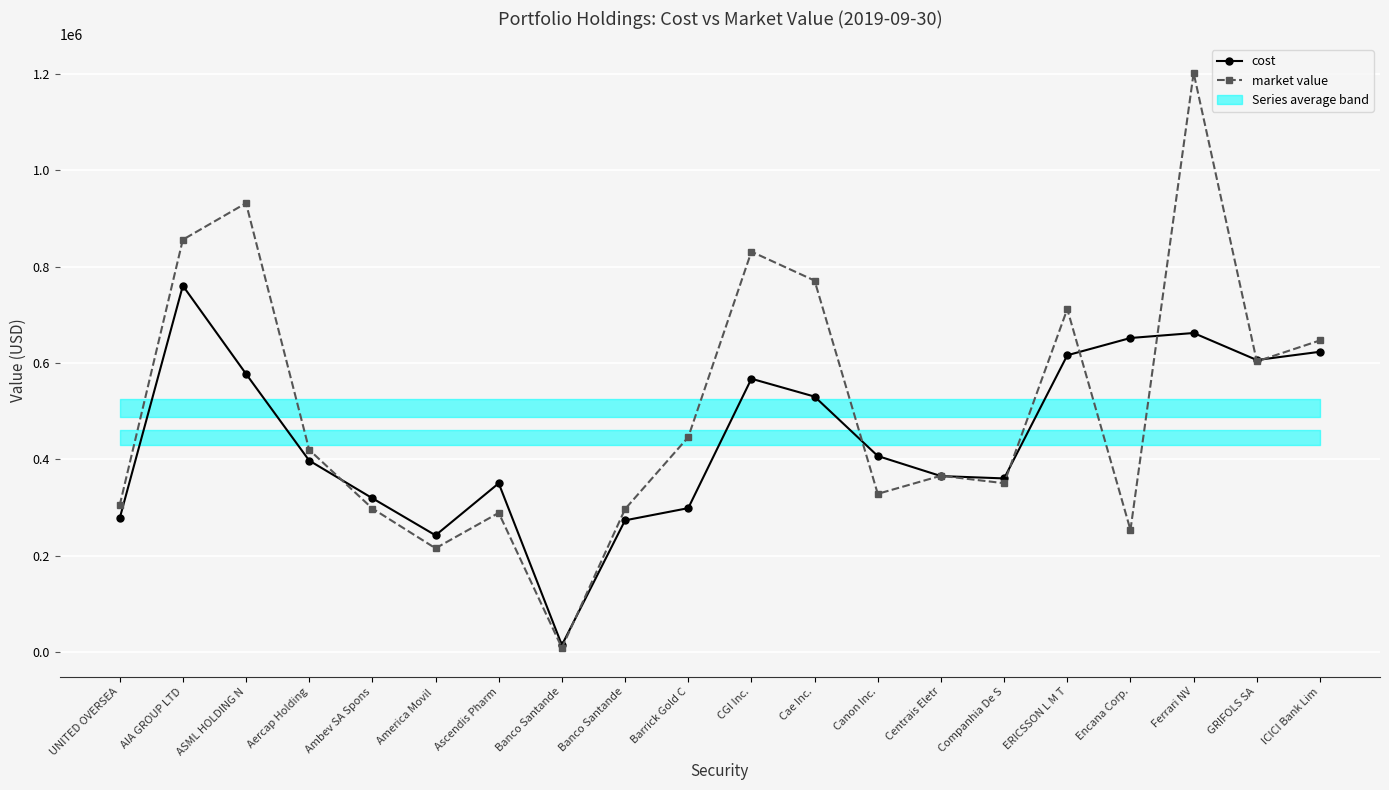

How many data points in market value are above 419768?

10